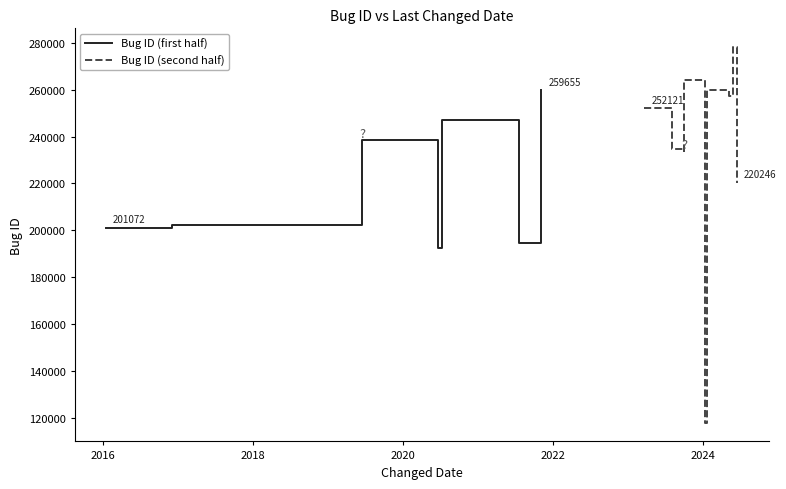

What is the sum of all Bug ID (second half) values?

2118418